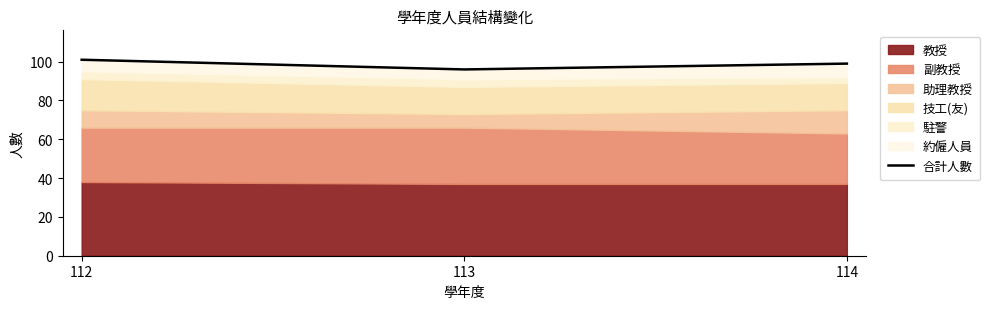

What is the difference between the maximum and minimum values?

5